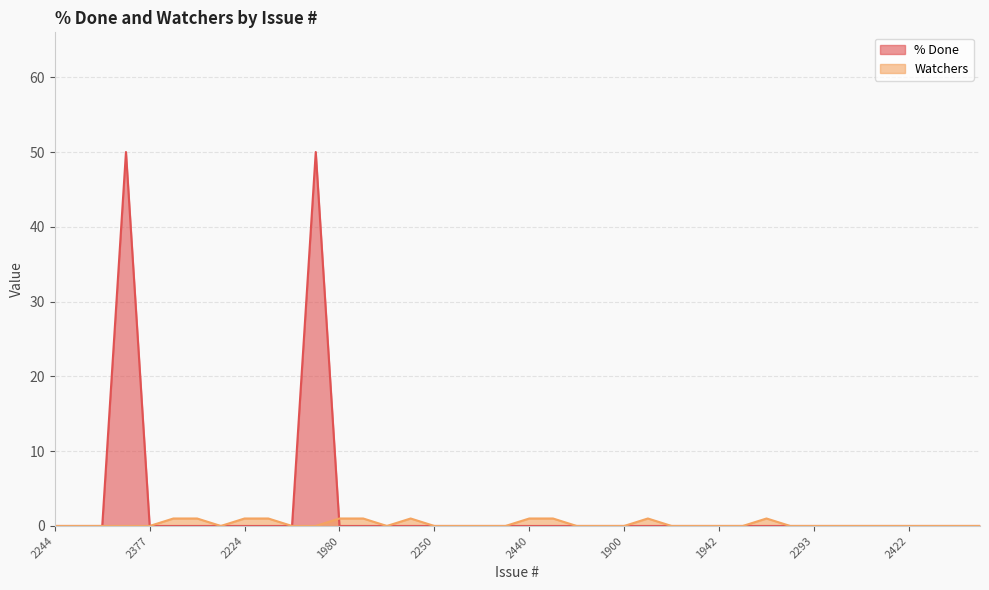

Is the value of % Done at 1735 greater than the value of Watchers at 2149?

No